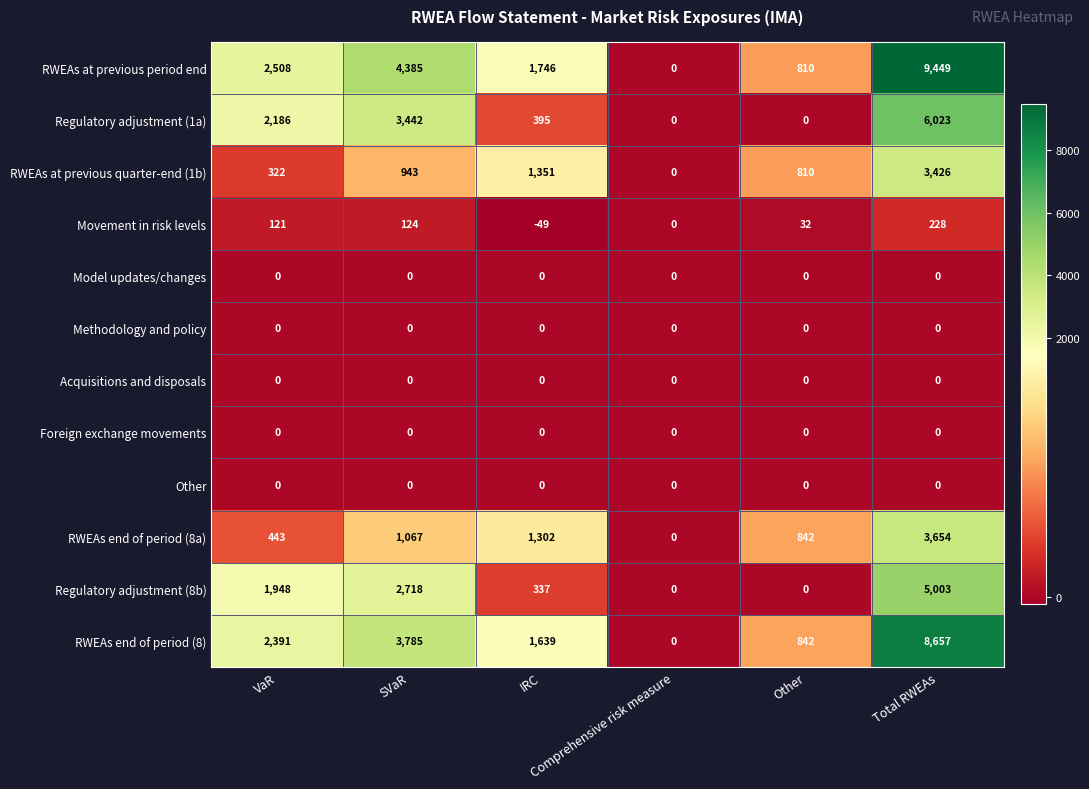

What is the average value of the RWEAs at previous period end series?

3150